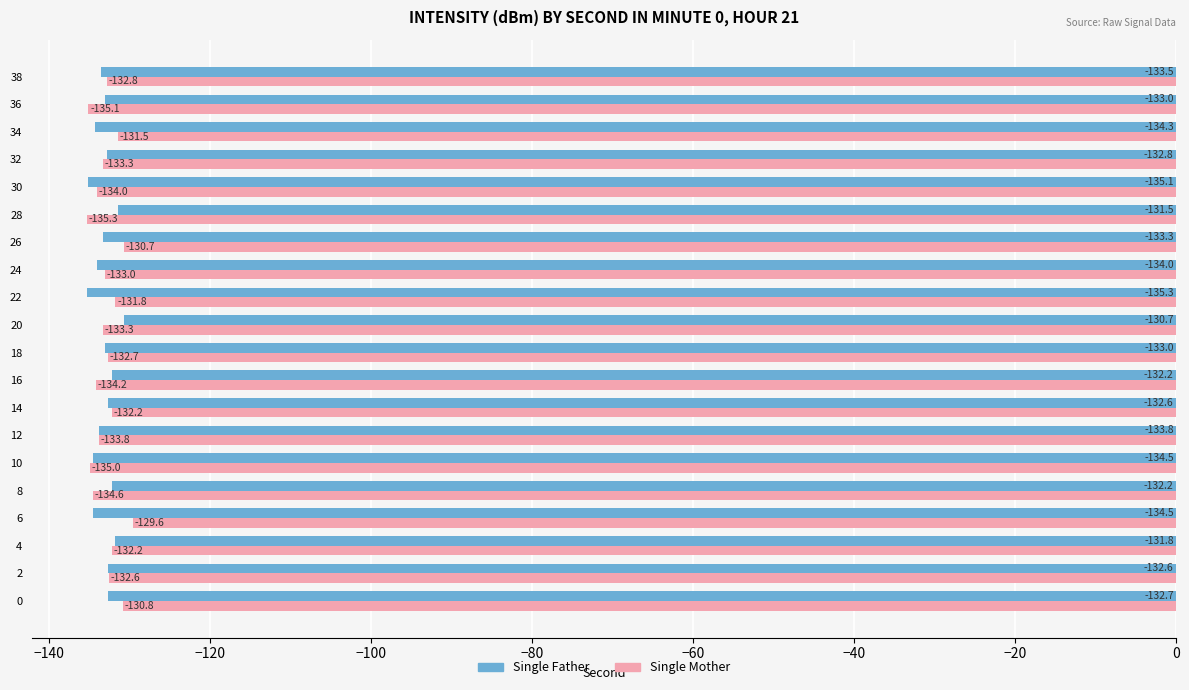

Is it true that Single Mother equals -51.0 at 12?

False